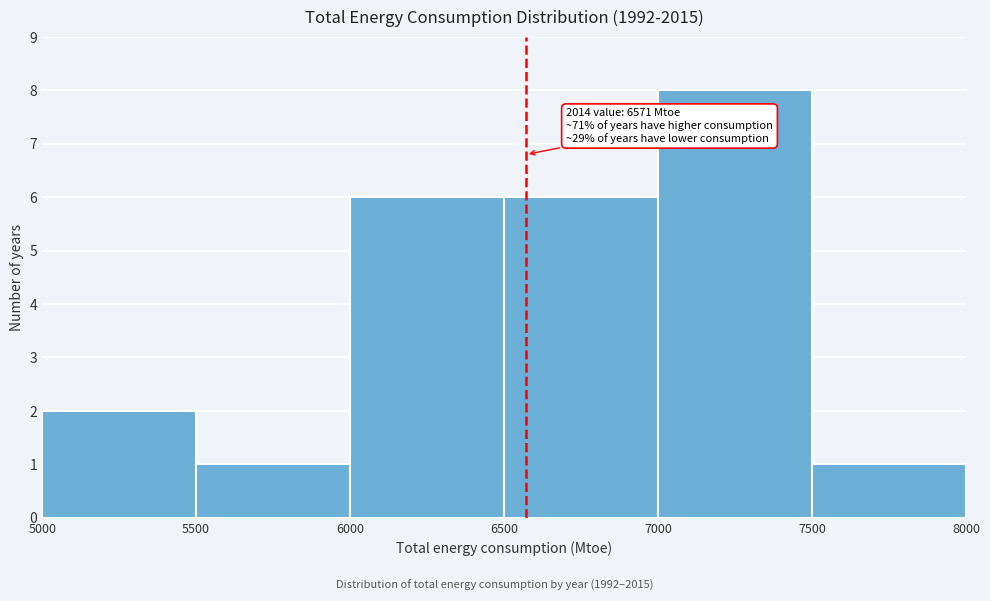

Over which range of the x-axis is the bar tallest?

7000 to 7500